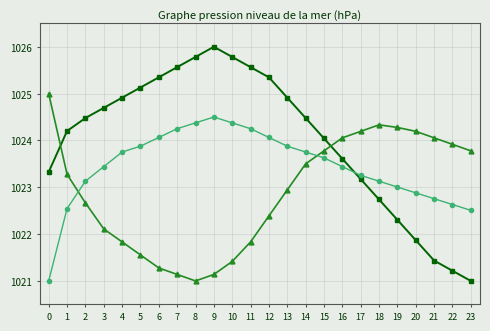

What is the difference between the highest and lowest values at 9?

4.9